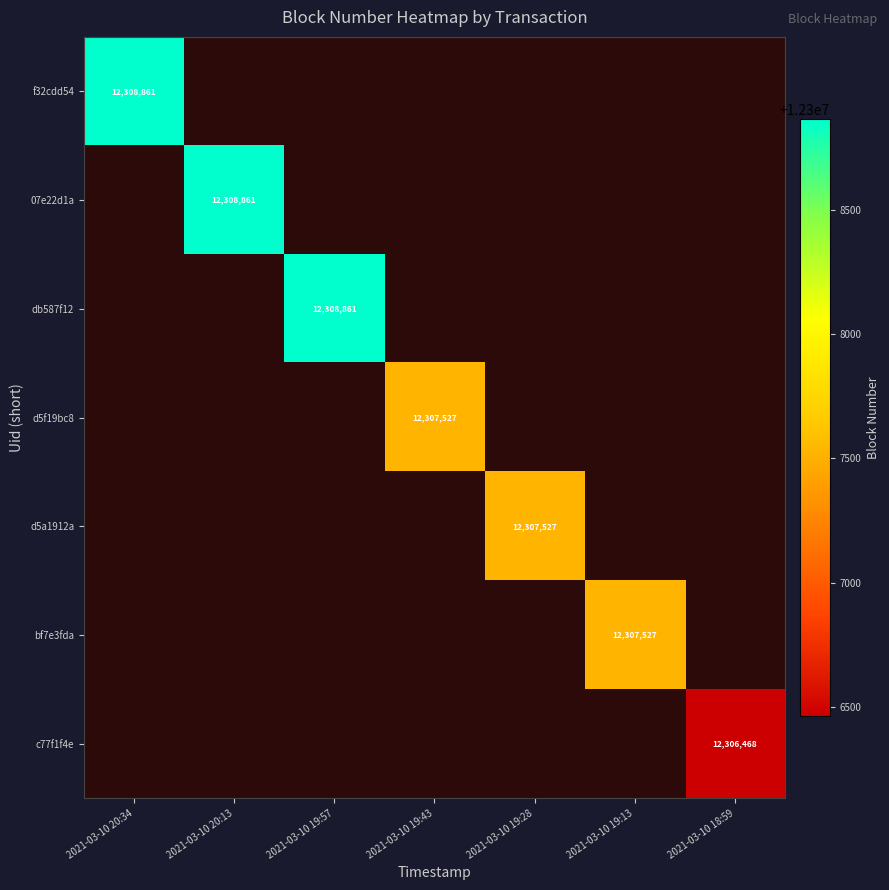

The value of d5f19bc8 at 2021-03-10 19:43 is 12307527. True or false?

True